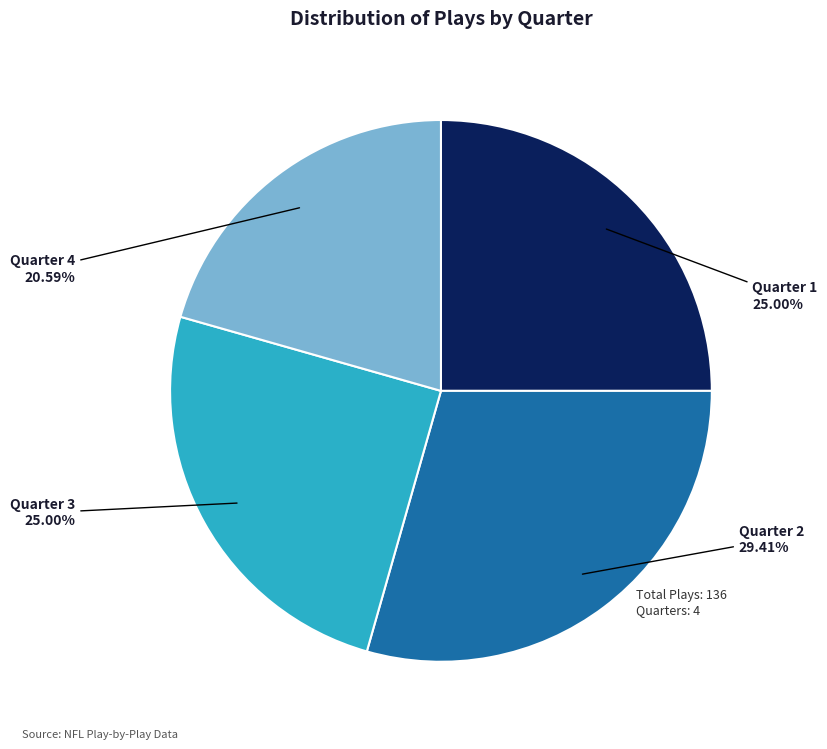

Does any single category account for the majority?

No